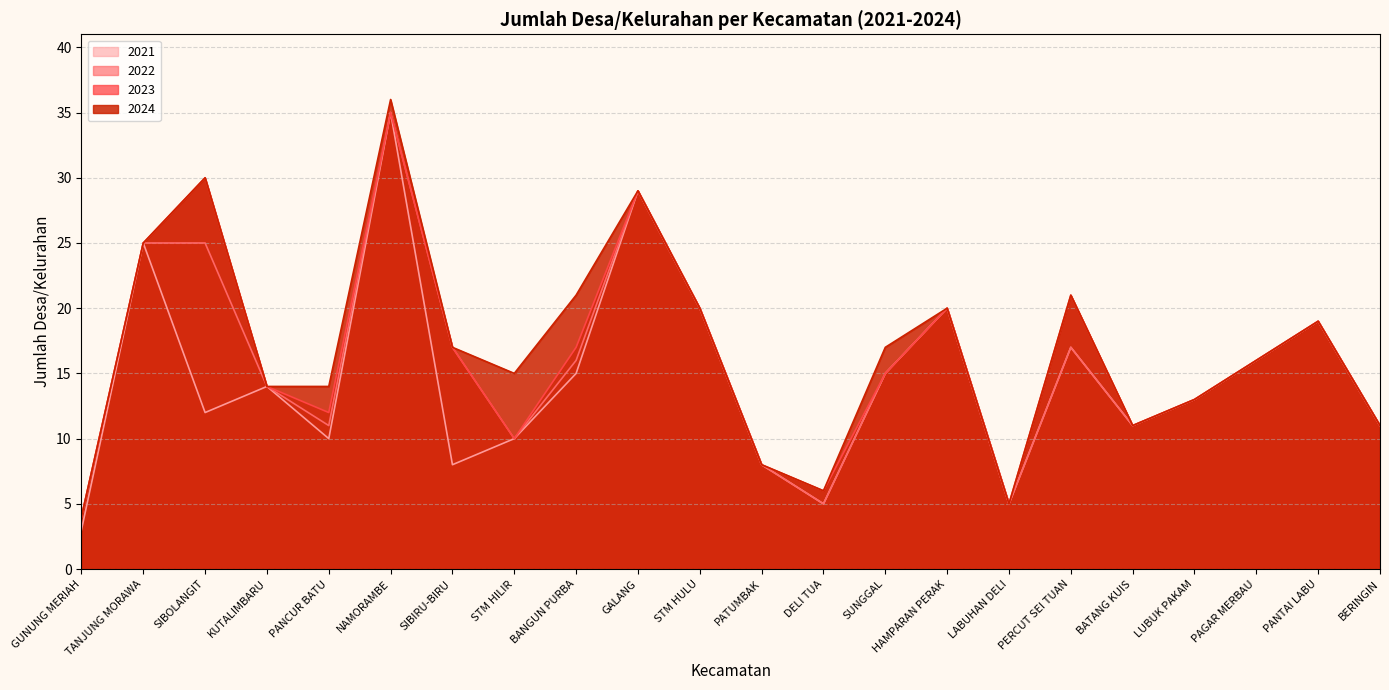

How many lines are shown in the chart?

4